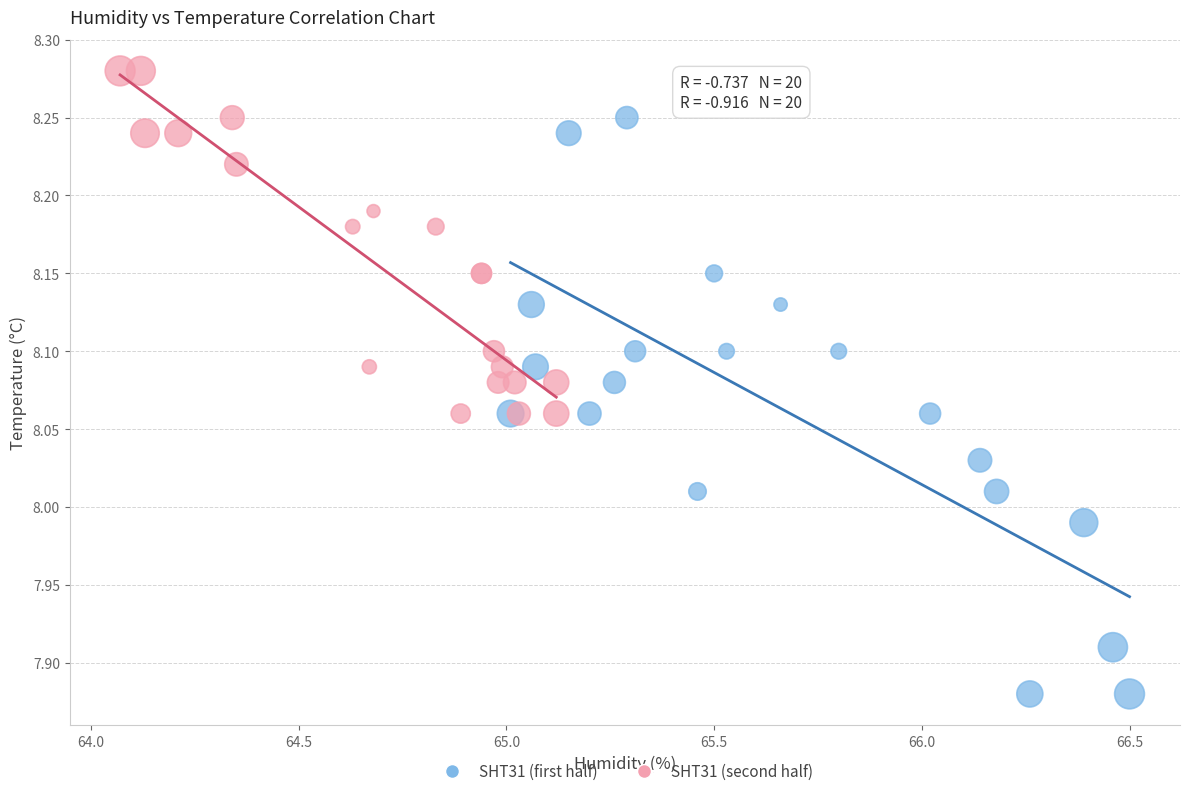

Which series reaches the maximum Y coordinate?

SHT31 (second half)